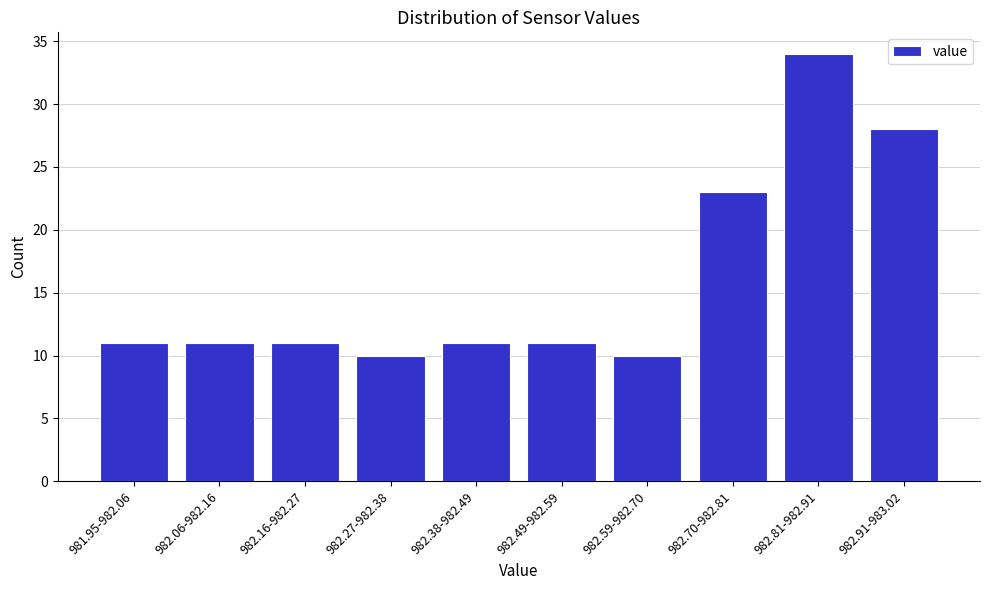

Reading left to right, list all the values displayed in this chart.

11	11	11	10	11	11	10	23	34	28